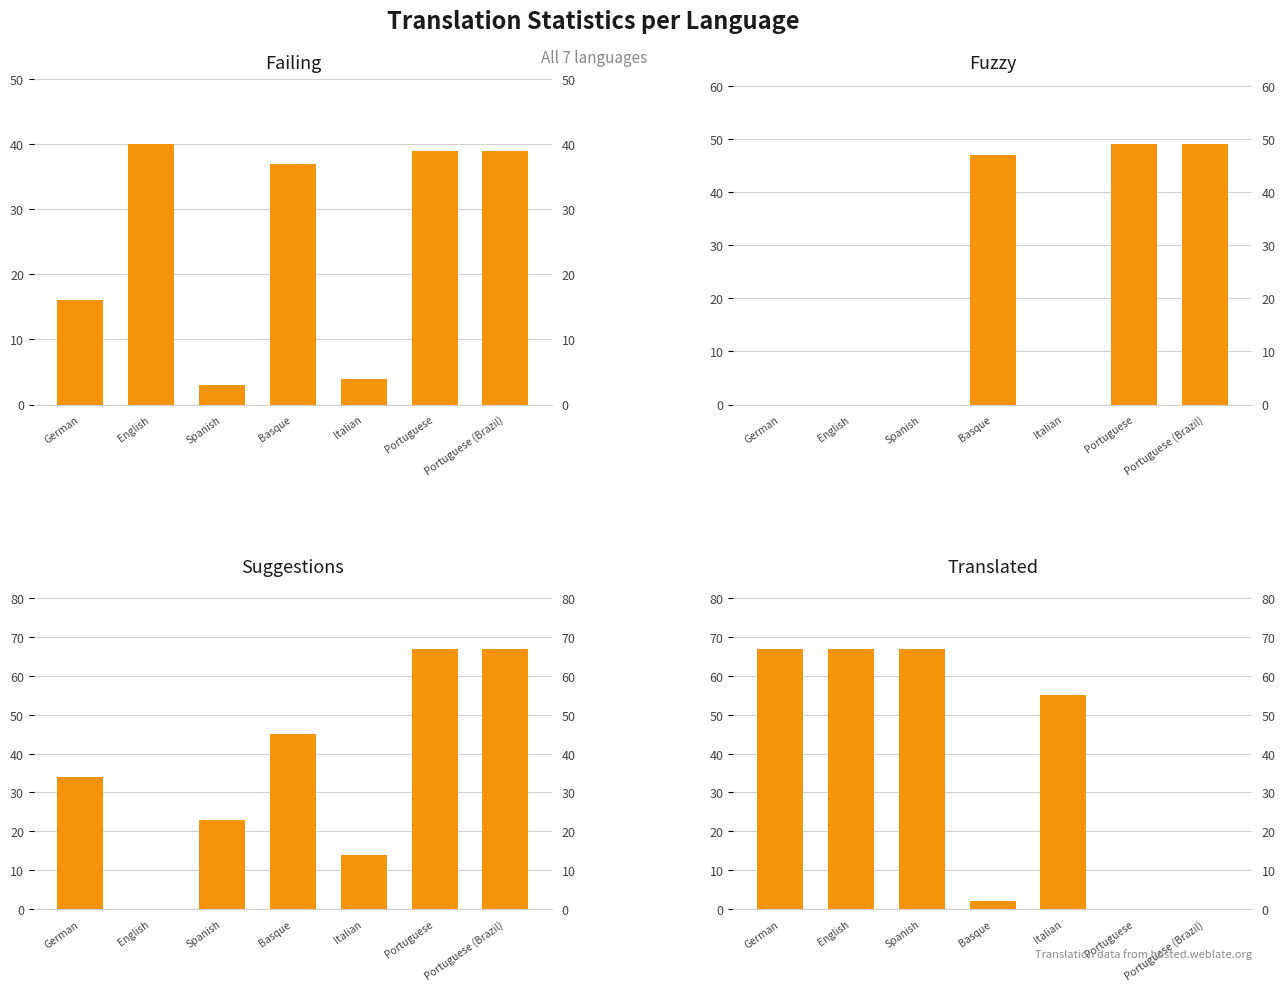

The translated series shows 0 at Portuguese. True or false?

True